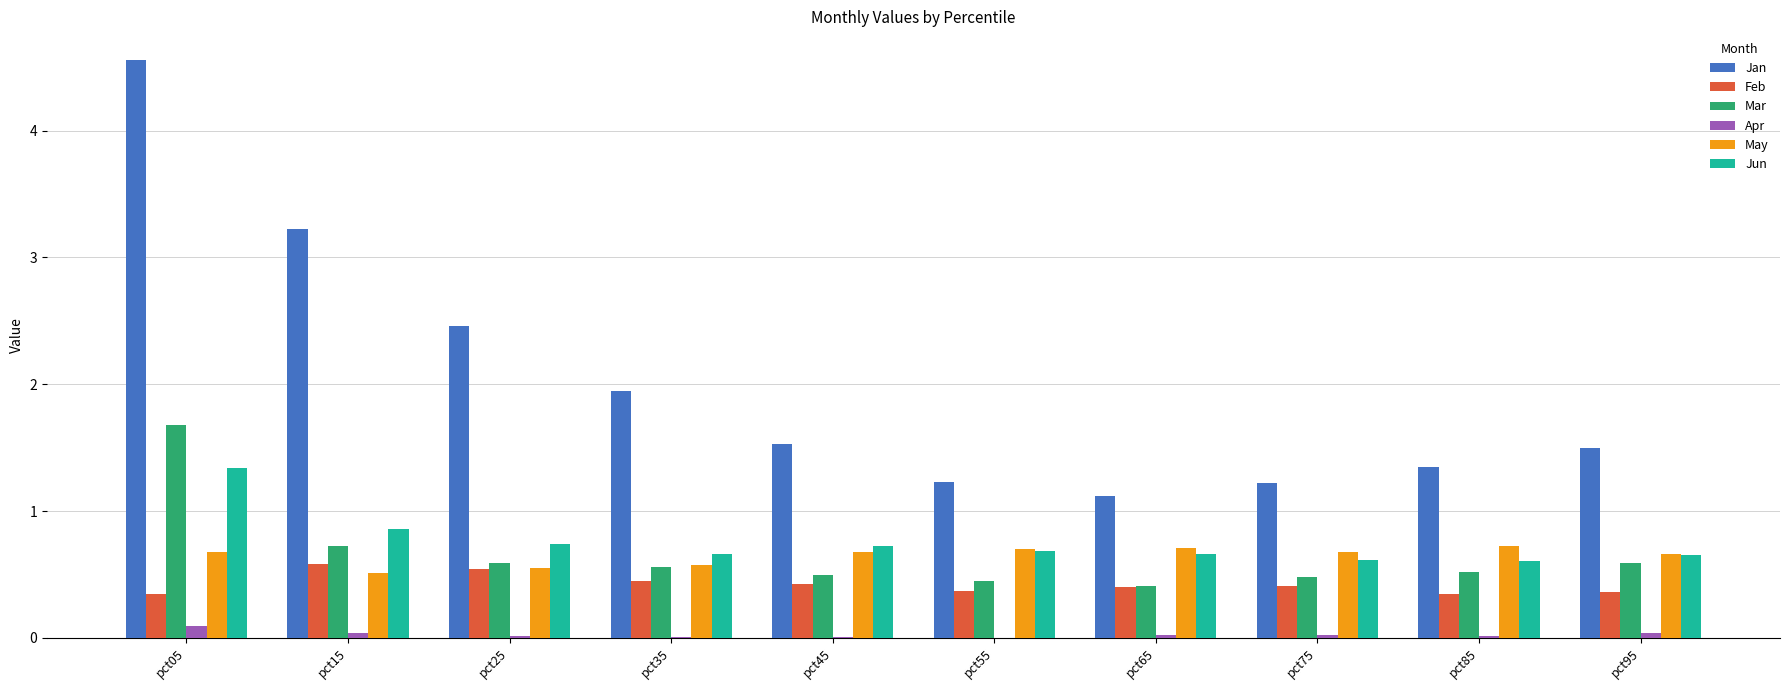

Which series has the largest total across all categories?

Jan